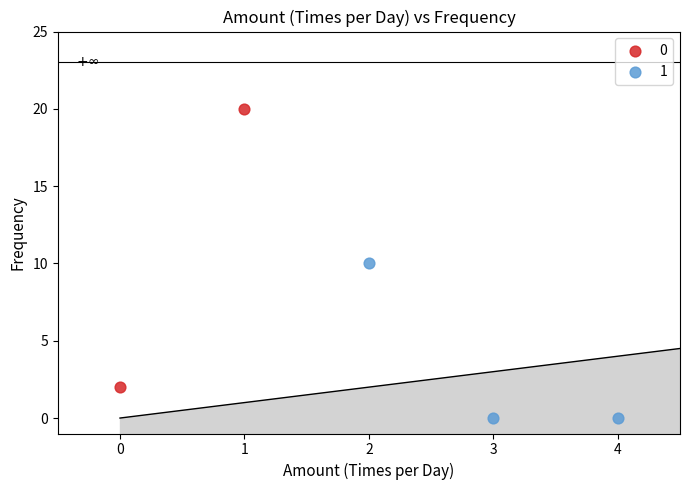

Which series contains the highest Y value?

0